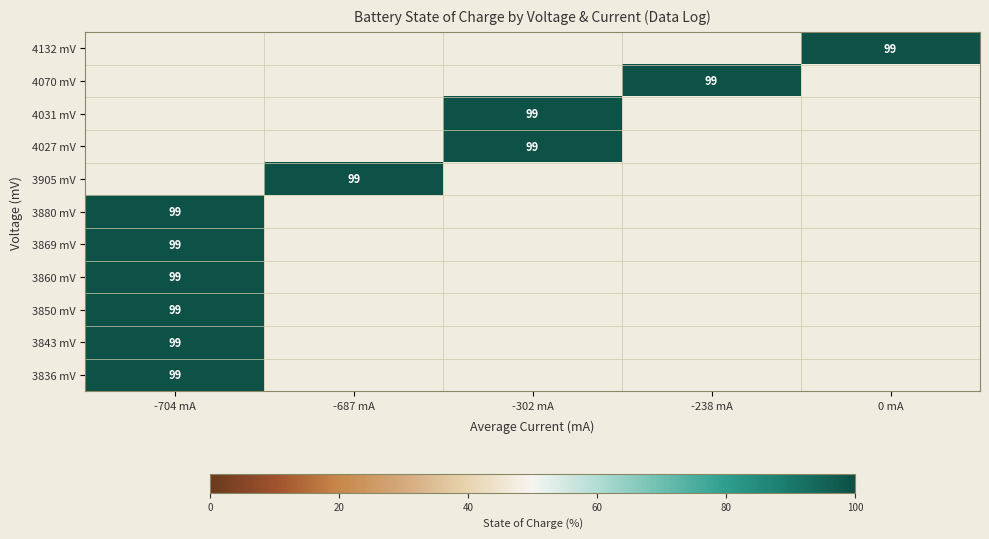

What is the maximum value shown in the chart?

99.0